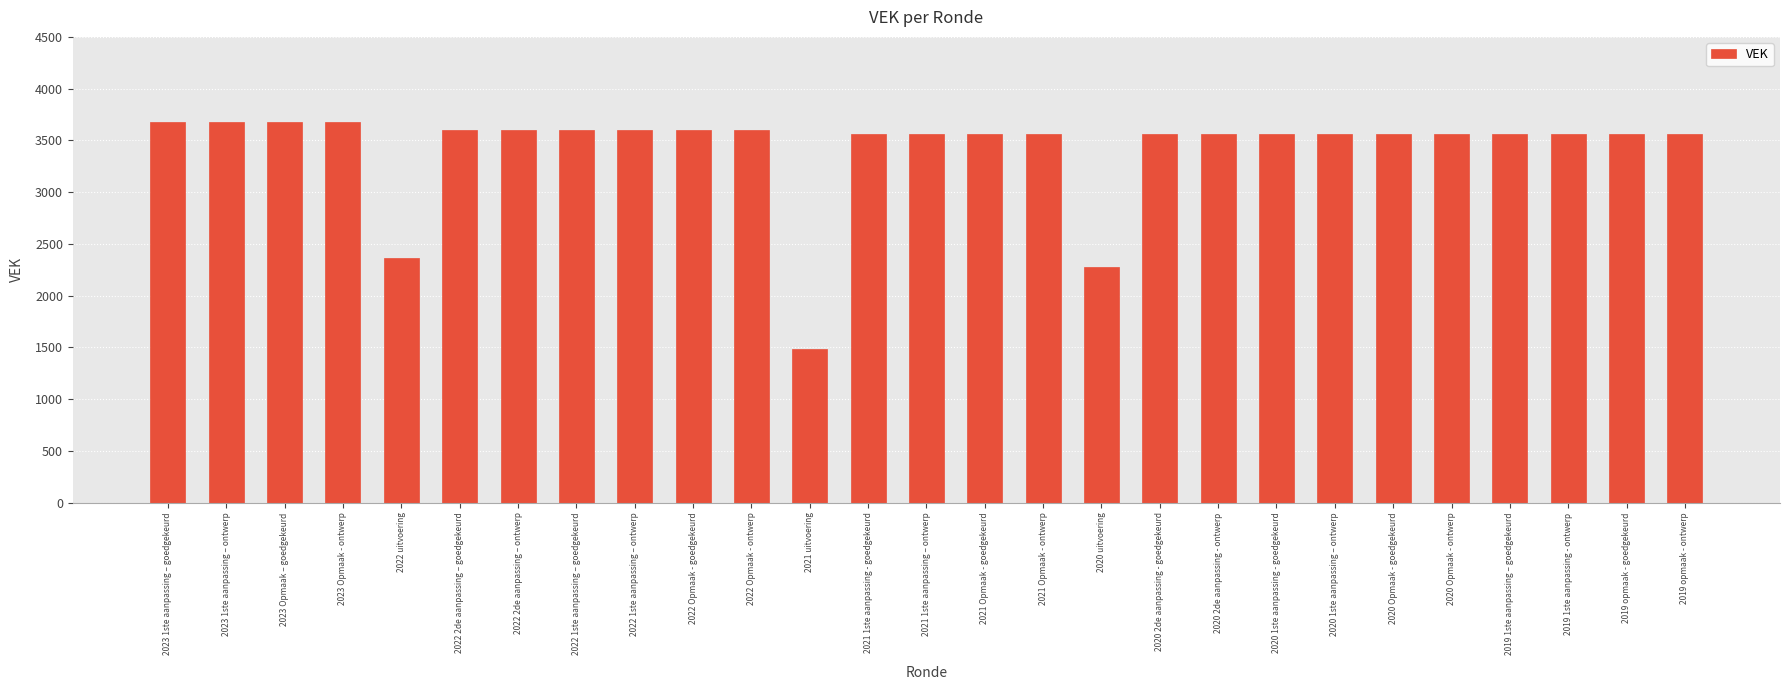

What is the sum of all values?

92388